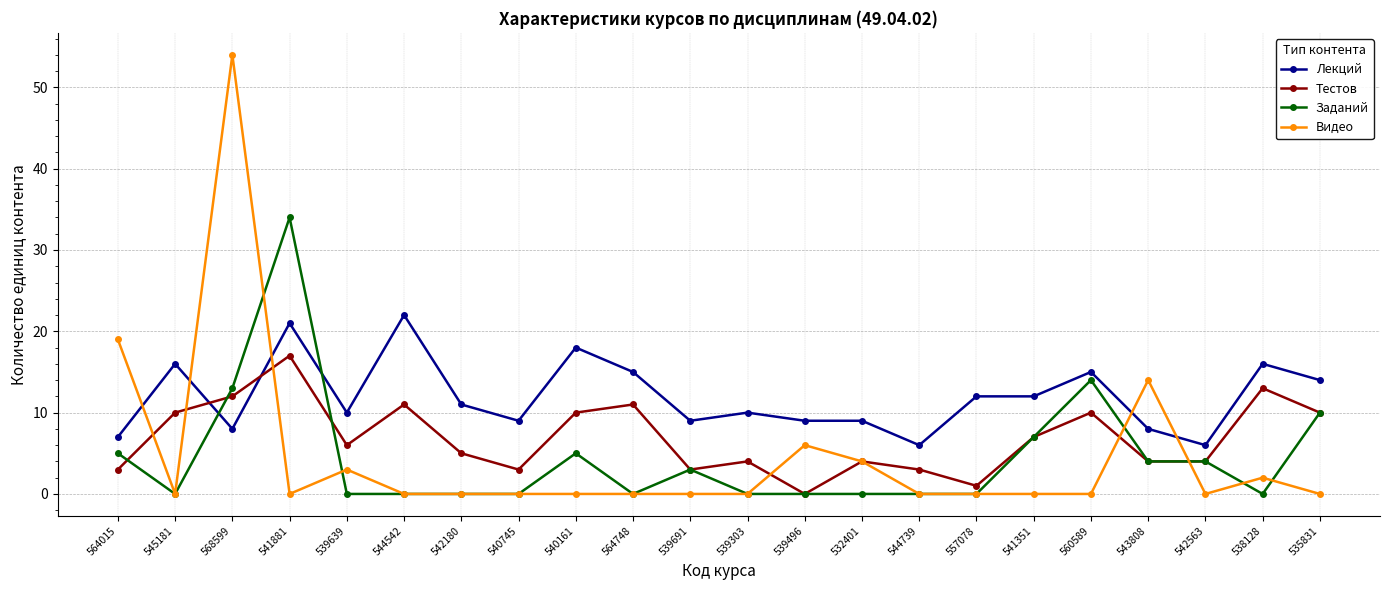

What is the sum of all Видео values?

102